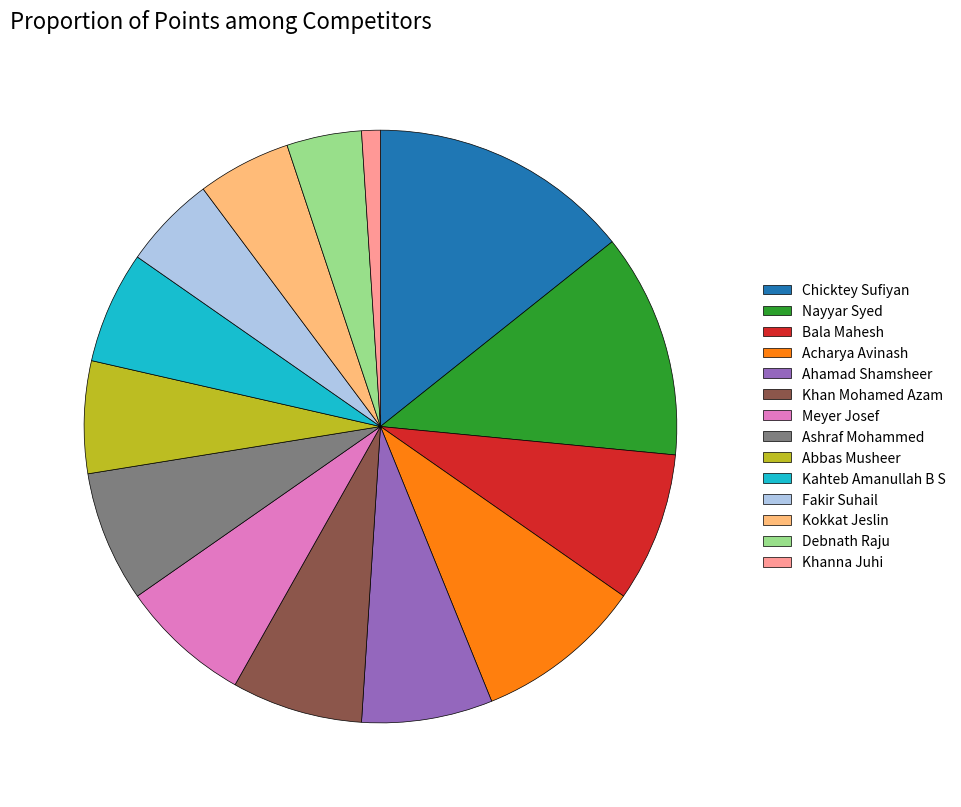

True or false: Bala Mahesh accounts for 8% of the total.

True